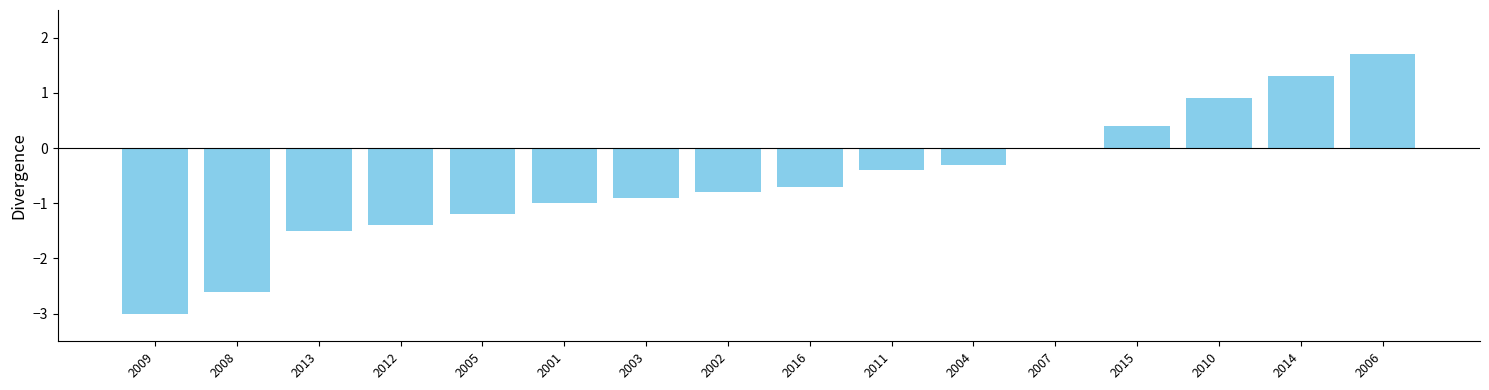

At which label is the value closest to 0?

2007